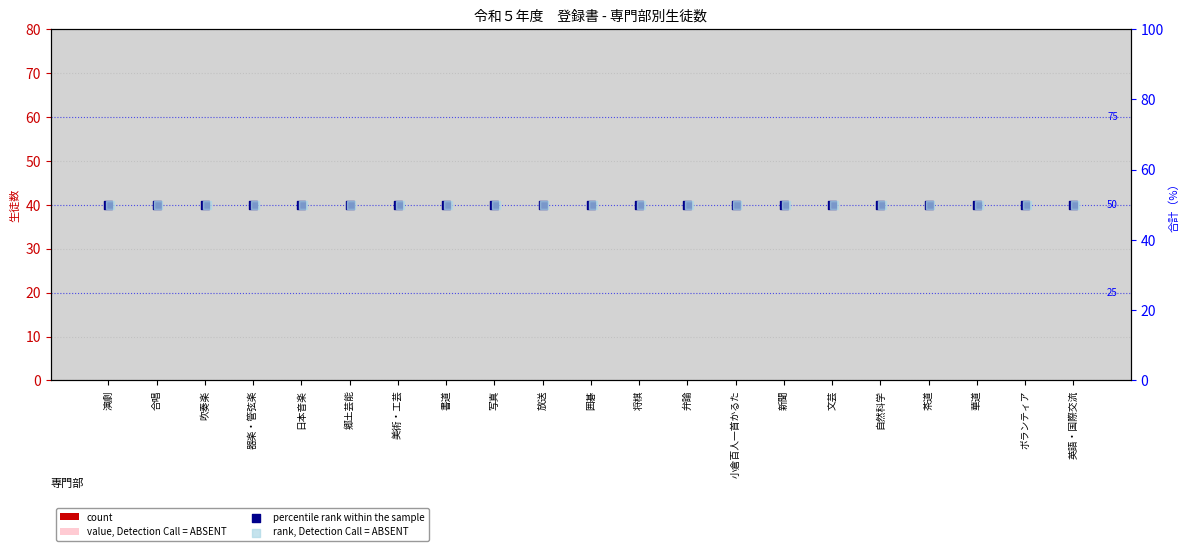

Which series has the largest Y range (max minus min)?

count